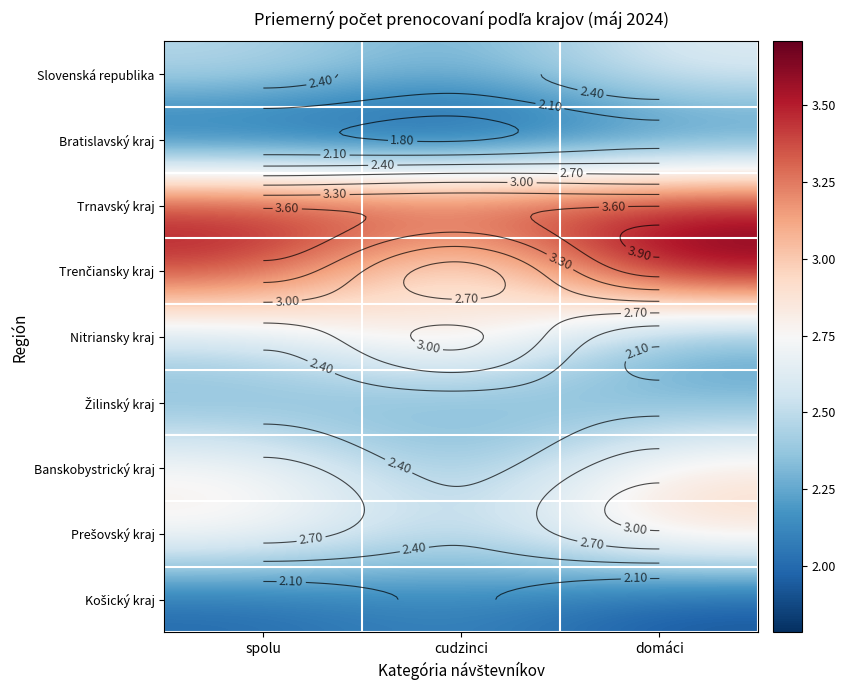

What is the average value of the Trenčiansky kraj series?

3.3